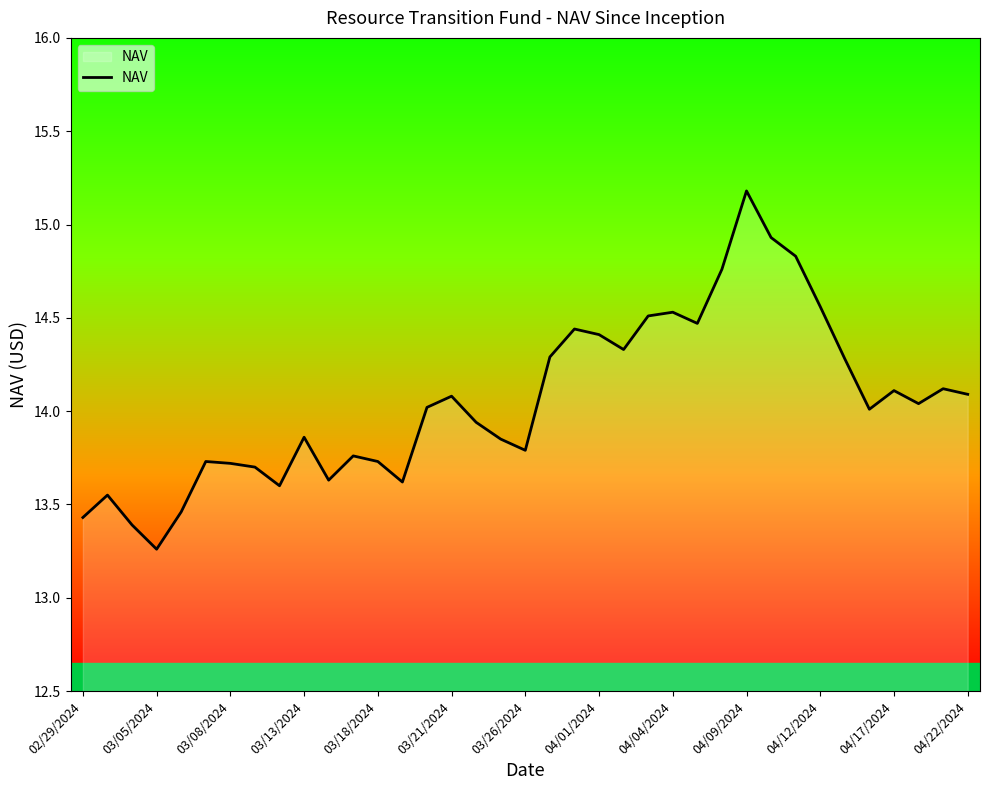

Does the chart display data point markers on the line(s)?

No